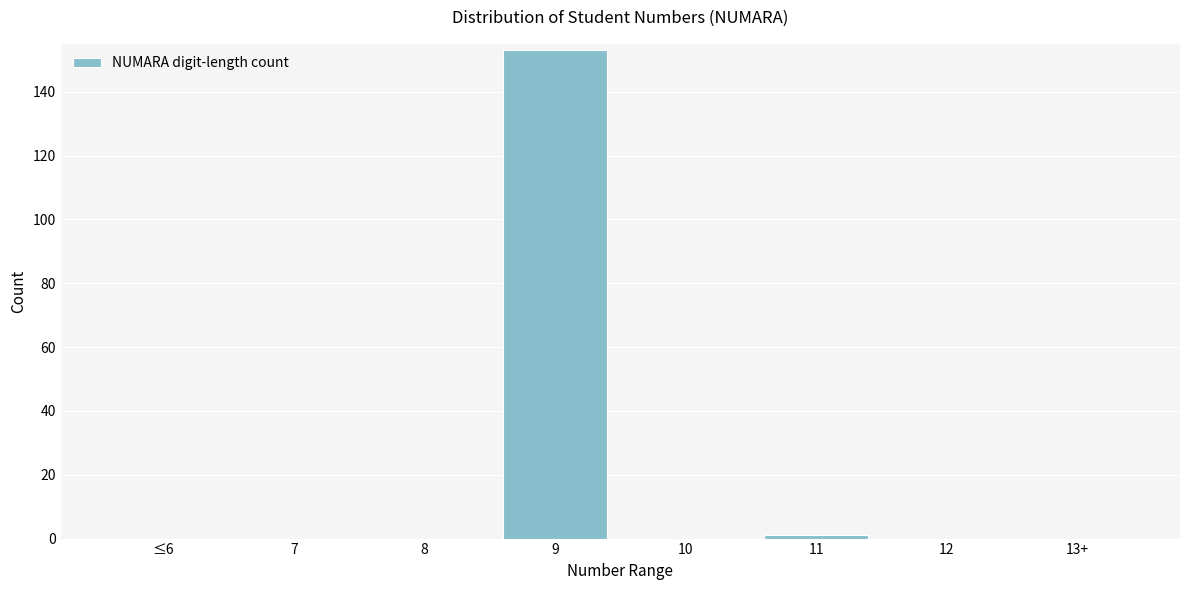

Reading right to left, what are all the values shown in this chart?

13+=0	12=0	11=1	10=0	9=153	8=0	7=0	≤6=0